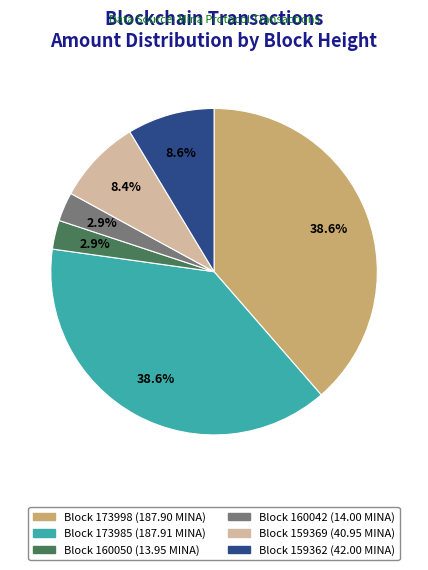

Does any single category account for the majority?

No